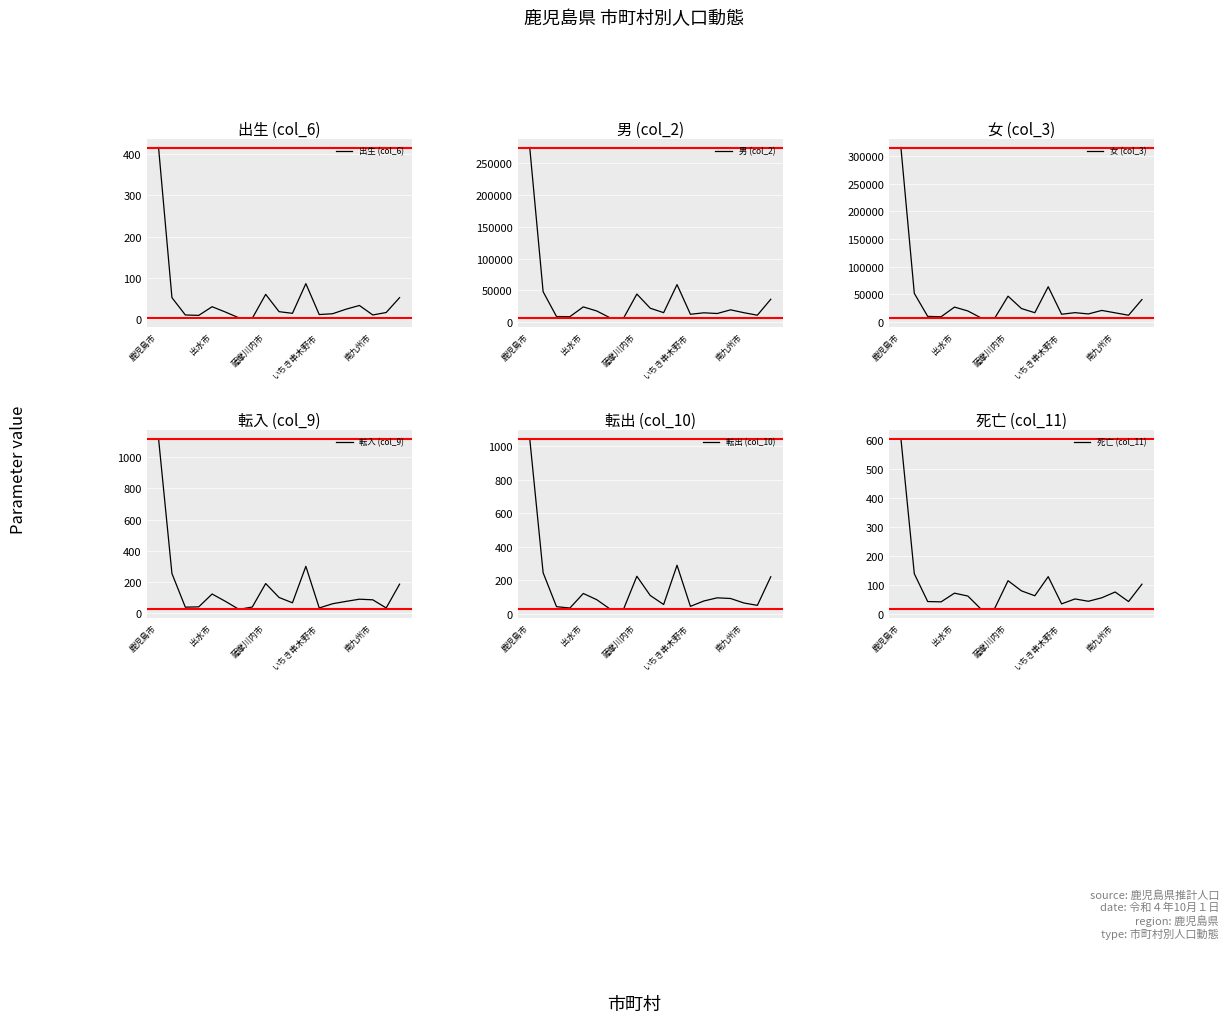

Reading right to left, extract all data points from this chart.

出生 (col_6): 52	16	10	33	24	13	11	86	14	18	60	2	3	17	30	9	10	52	416
男 (col_2): 35966	10902	14818	19347	13576	14677	12385	59061	14916	21889	44204	6089	6794	17594	23985	8648	8816	47832	274684
女 (col_3): 40742	12458	16826	21154	14825	17128	14251	63865	17022	24566	46871	7007	7426	20166	27184	9704	10392	51904	314992
転入 (col_9): 187	35	87	91	77	62	35	301	68	102	191	41	26	77	124	42	40	255	1117
転出 (col_10): 221	50	64	91	95	76	44	290	55	109	224	26	28	84	121	34	42	245	1047
死亡 (col_11): 103	43	76	56	44	52	35	129	63	80	115	19	16	62	72	42	43	139	606